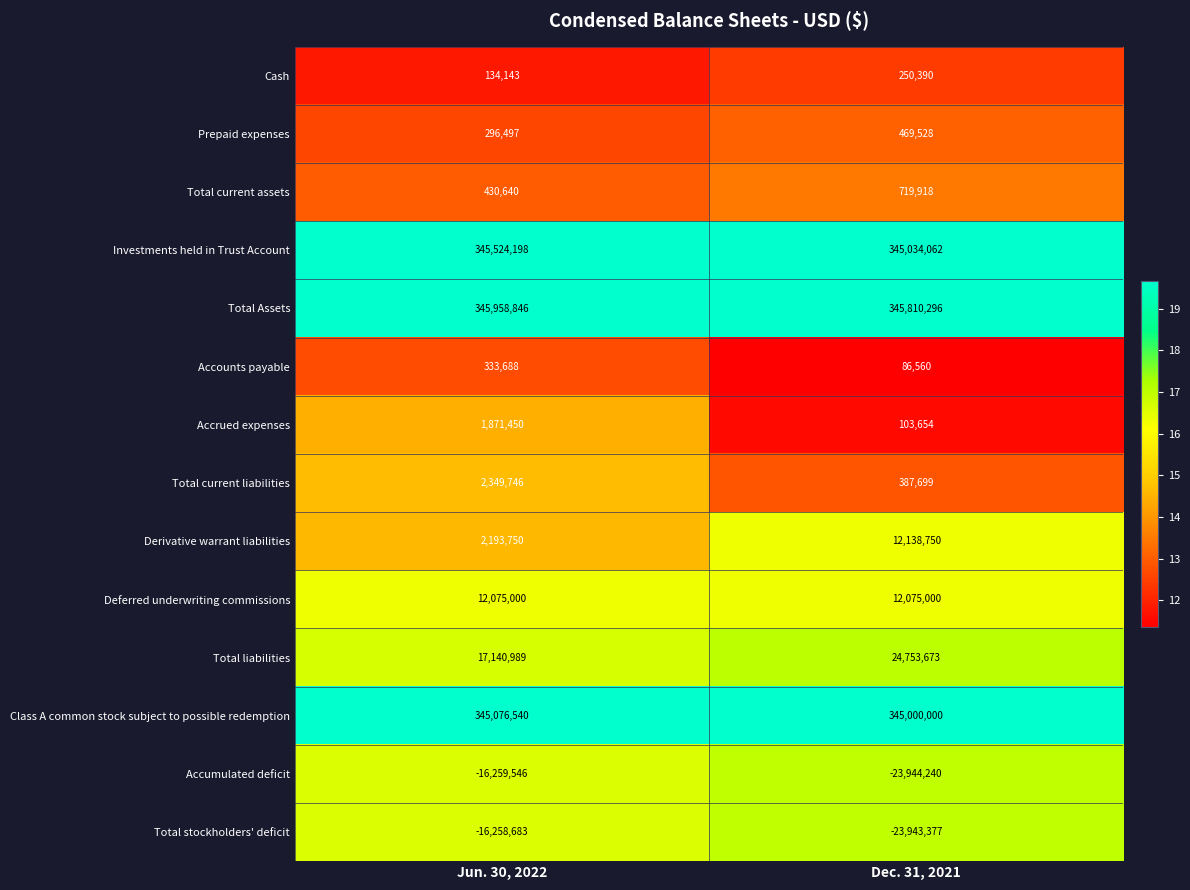

Which category has the highest value across all series?

Jun. 30, 2022